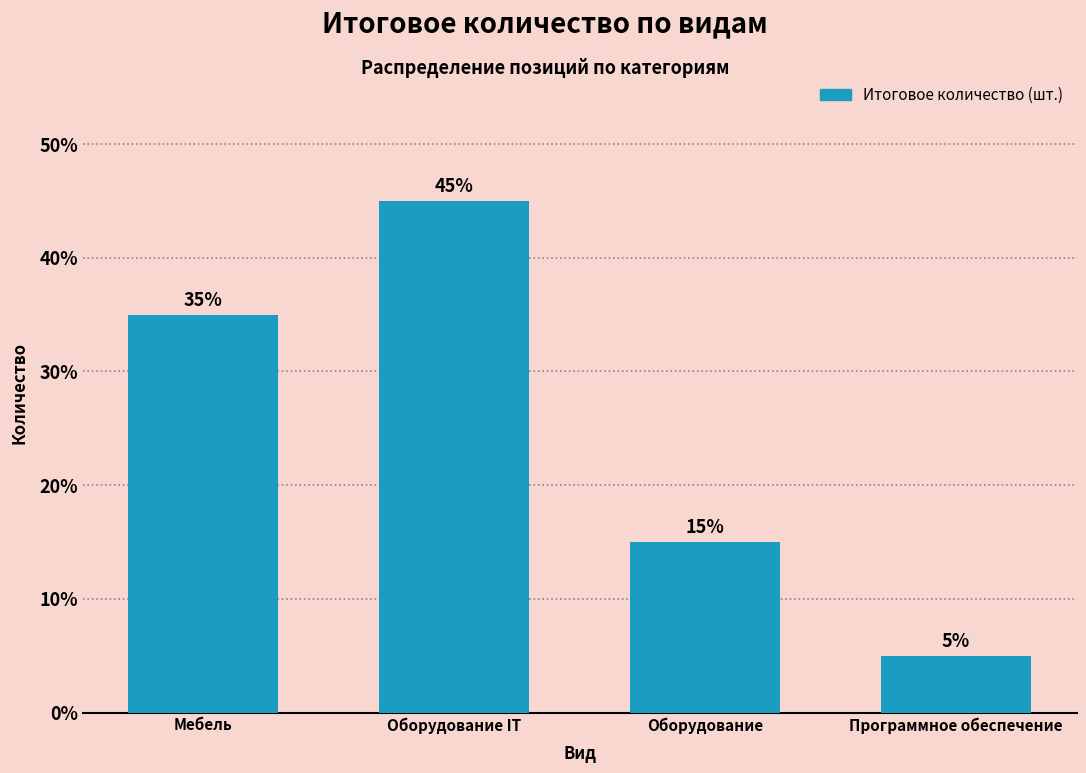

Reading left to right, what are all the values shown in this chart?

35	45	15	5